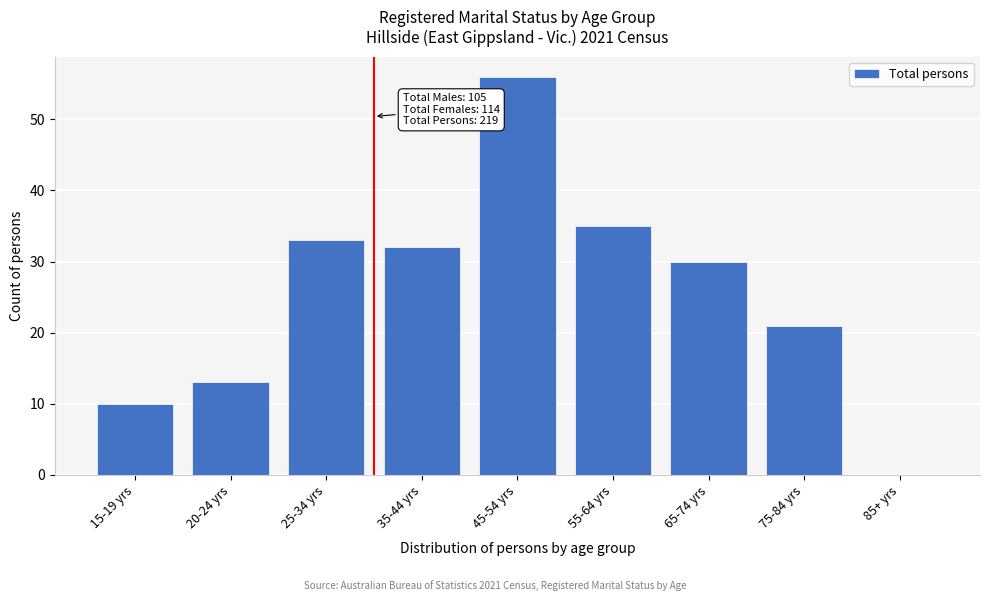

Reading right to left, transcribe all the data shown in this chart.

85+ yrs=0	75-84 yrs=21	65-74 yrs=30	55-64 yrs=35	45-54 yrs=56	35-44 yrs=32	25-34 yrs=33	20-24 yrs=13	15-19 yrs=10